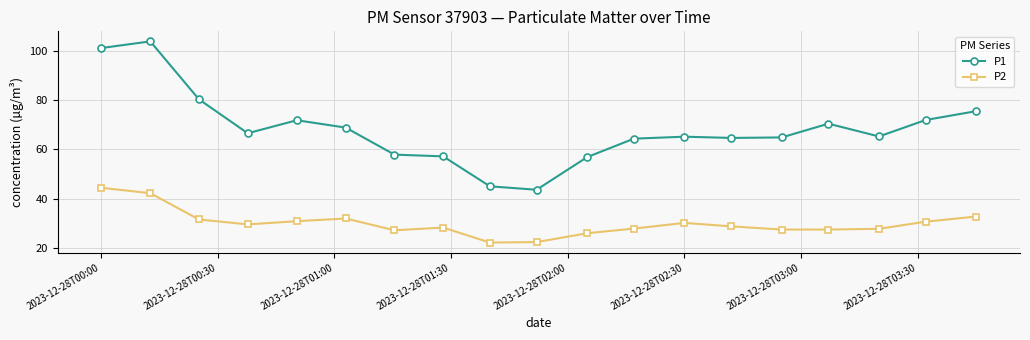

Which series has the largest total across all categories?

P1